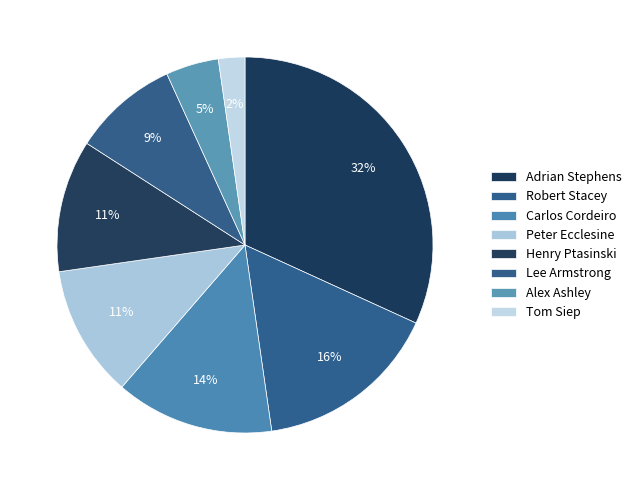

How many segments does this pie chart have?

8